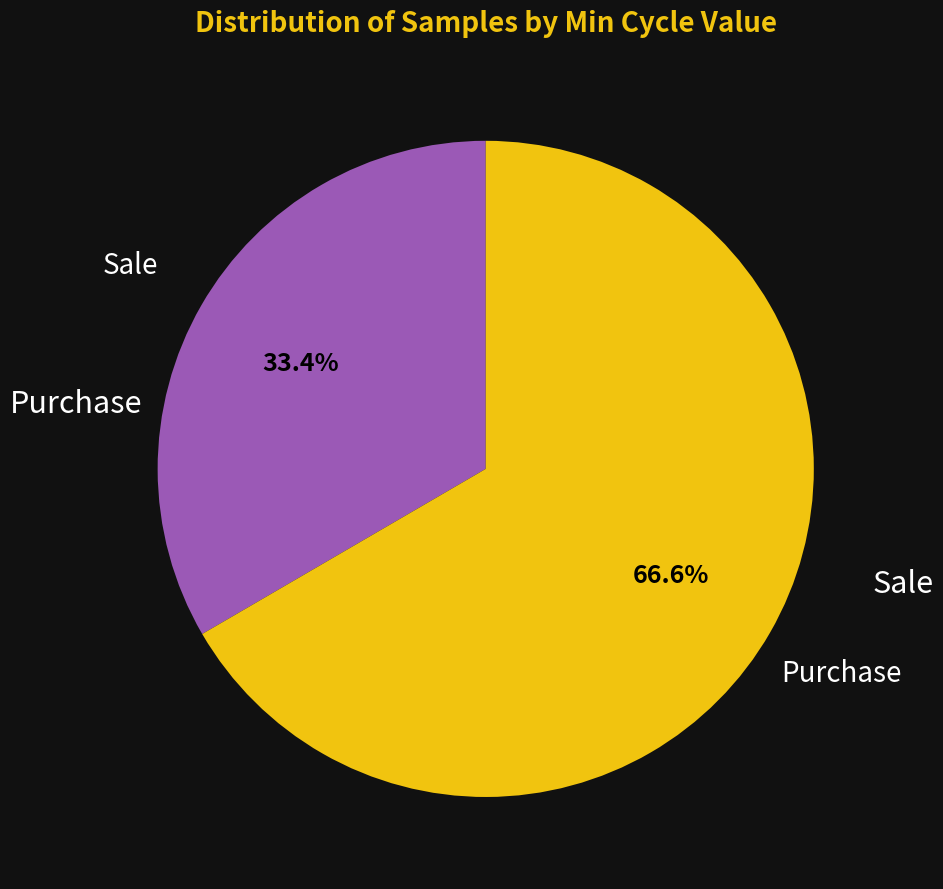

Which slice is the smallest?

Sale